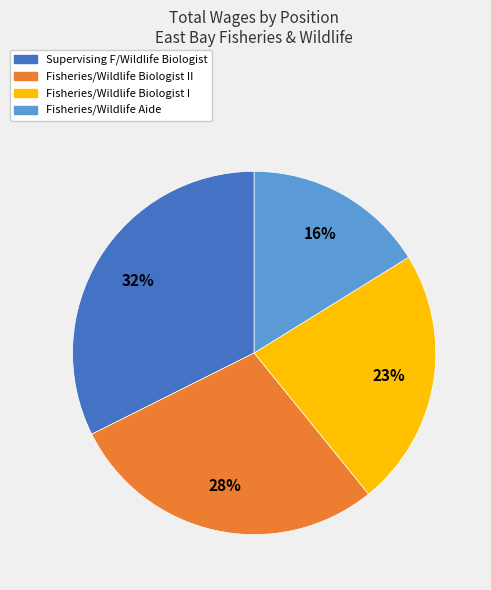

To the nearest percent, what is the average slice percentage?

25%